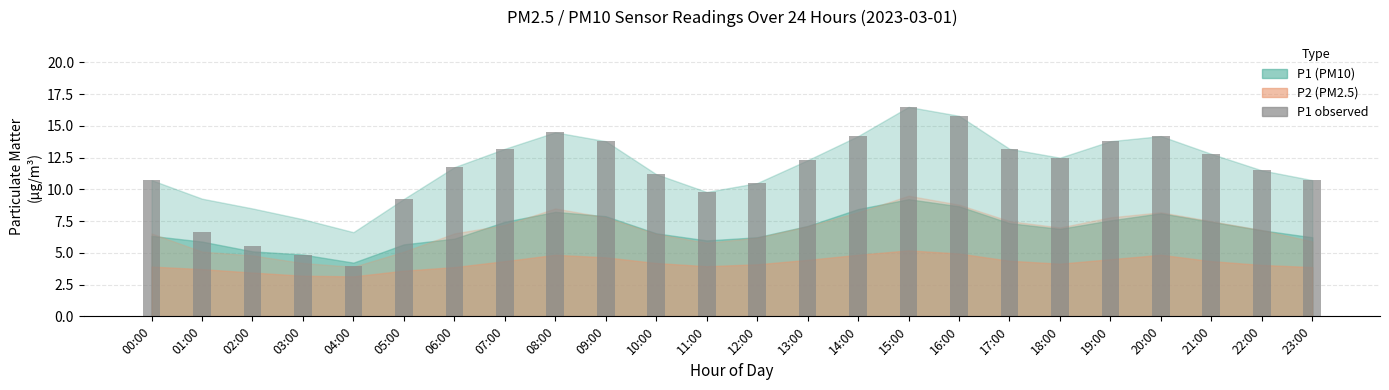

Which has a higher value, 09:00 or 11:00?

09:00